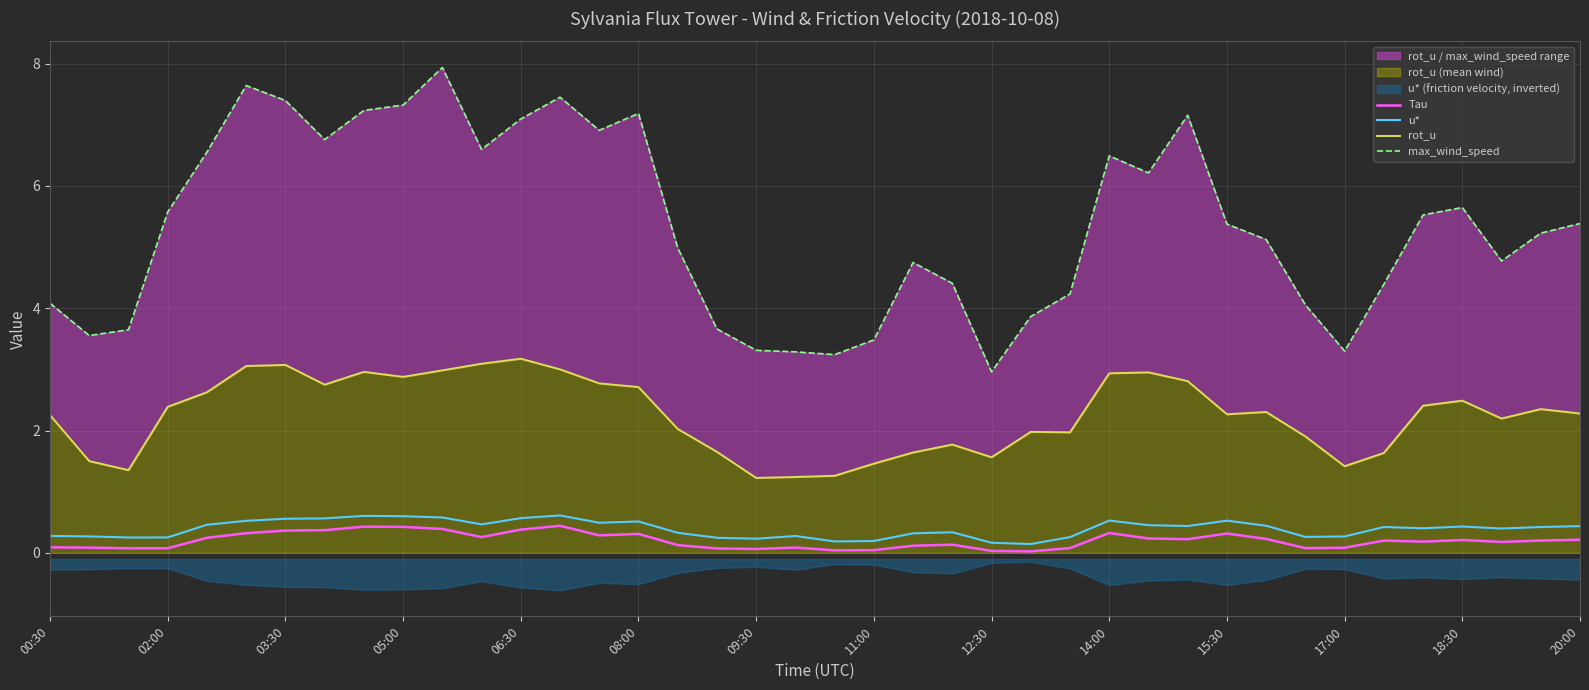

The value of u* at 20:00 is 0.4. True or false?

True